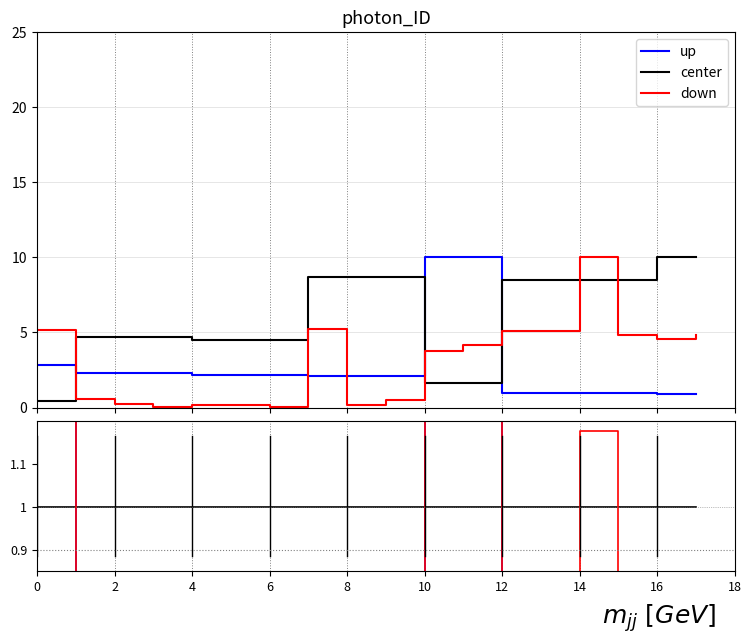

How many categories are shown in the chart?

18